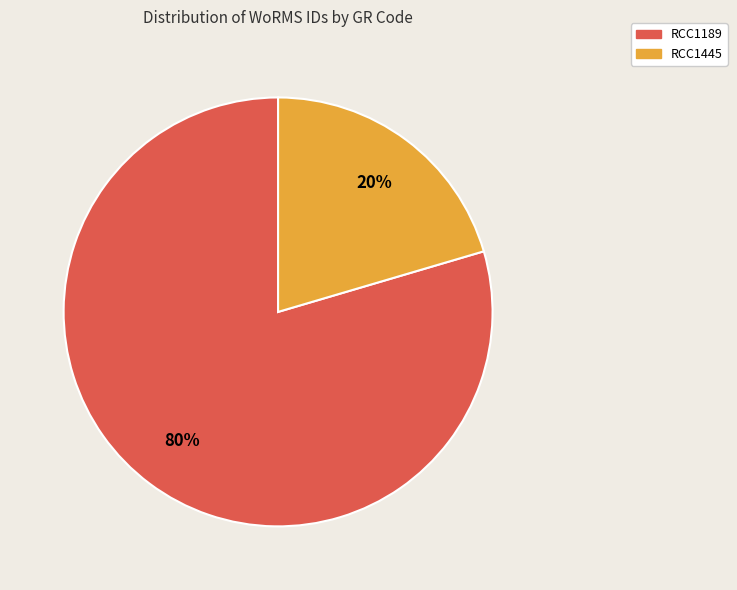

How many segments does this pie chart have?

2